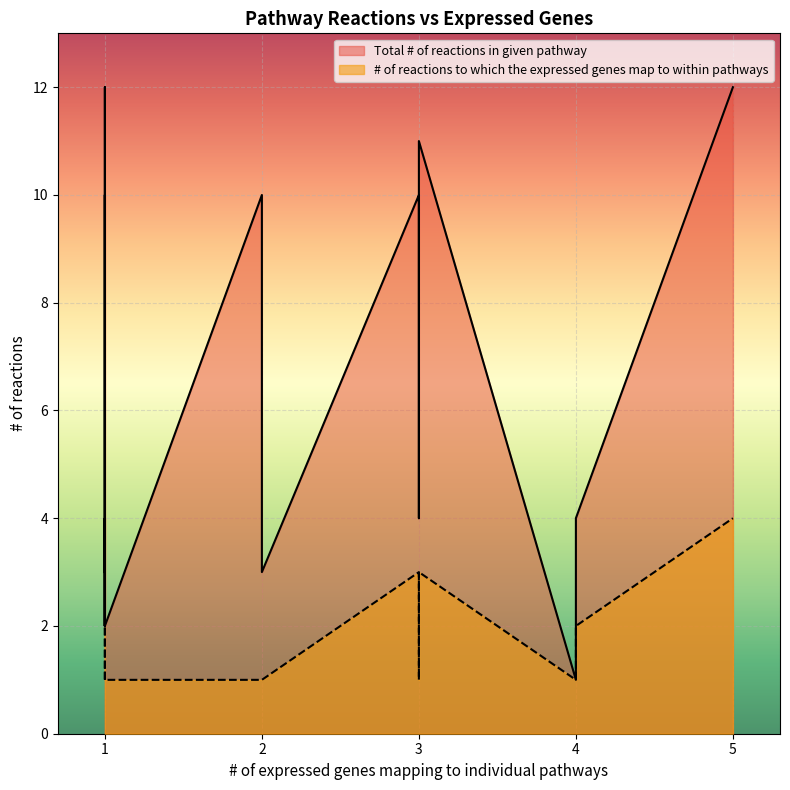

Which category has the lowest value across all series?

4